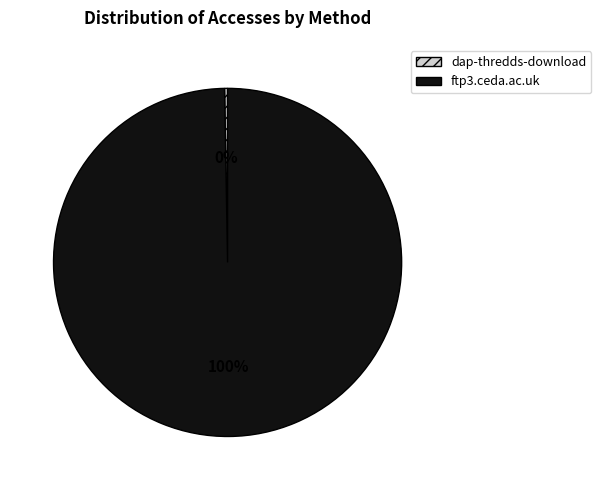

What is the smallest slice in the pie chart?

dap-thredds-download